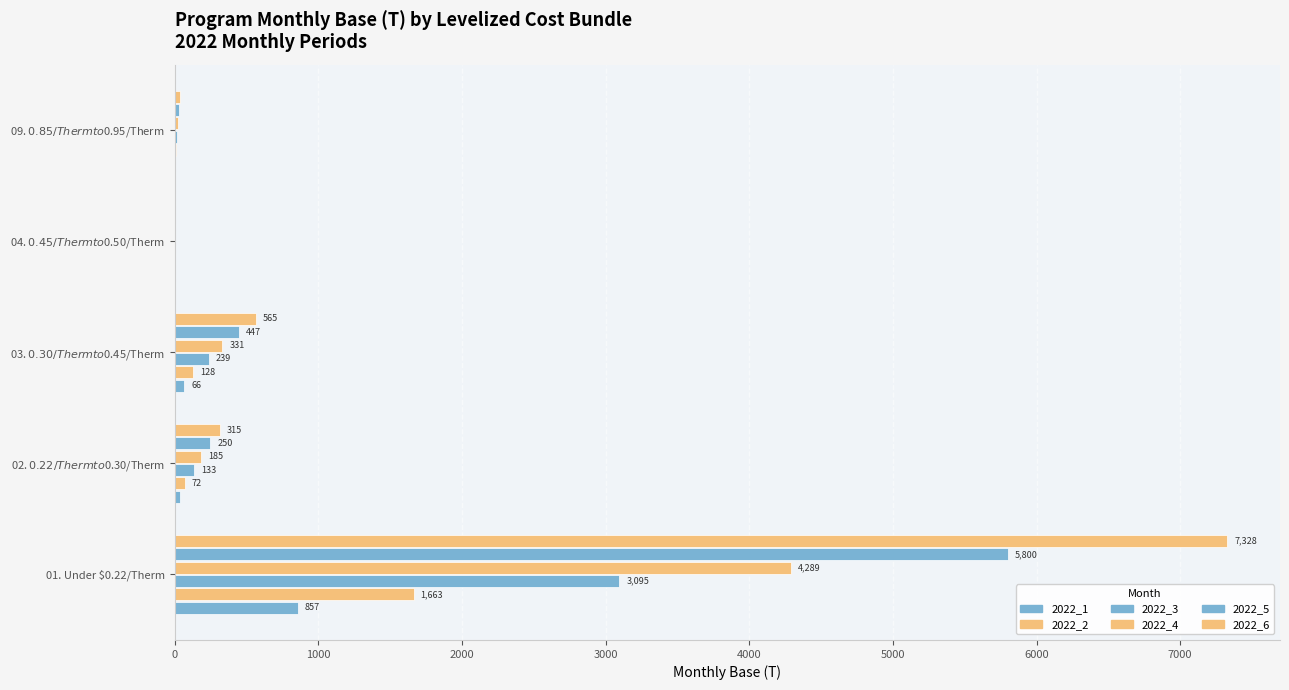

What is the difference between the maximum and second lowest values in the 2022_3 series?

3078.5